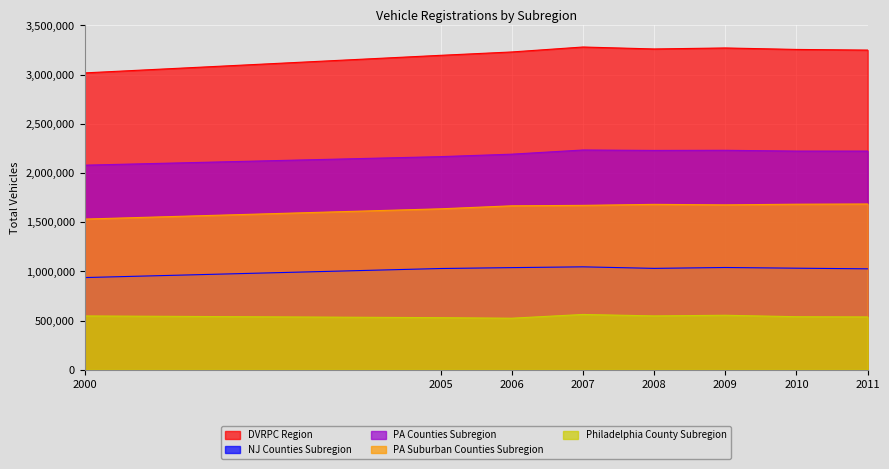

What is the sum of all PA Suburban Counties Subregion values?

13232203